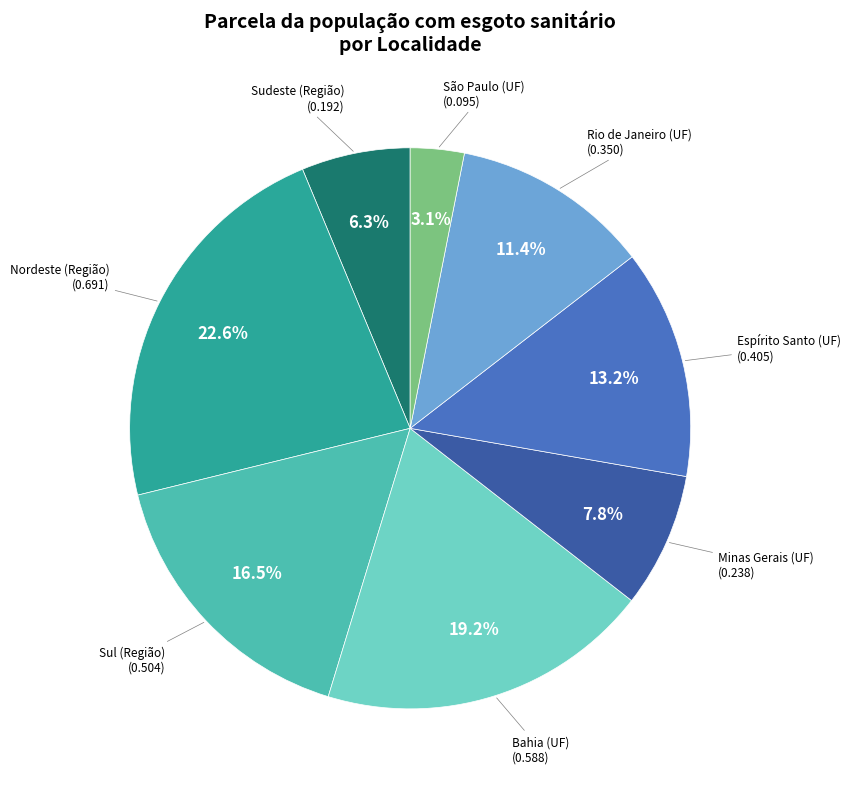

To the nearest percent, what is the average slice percentage?

12%